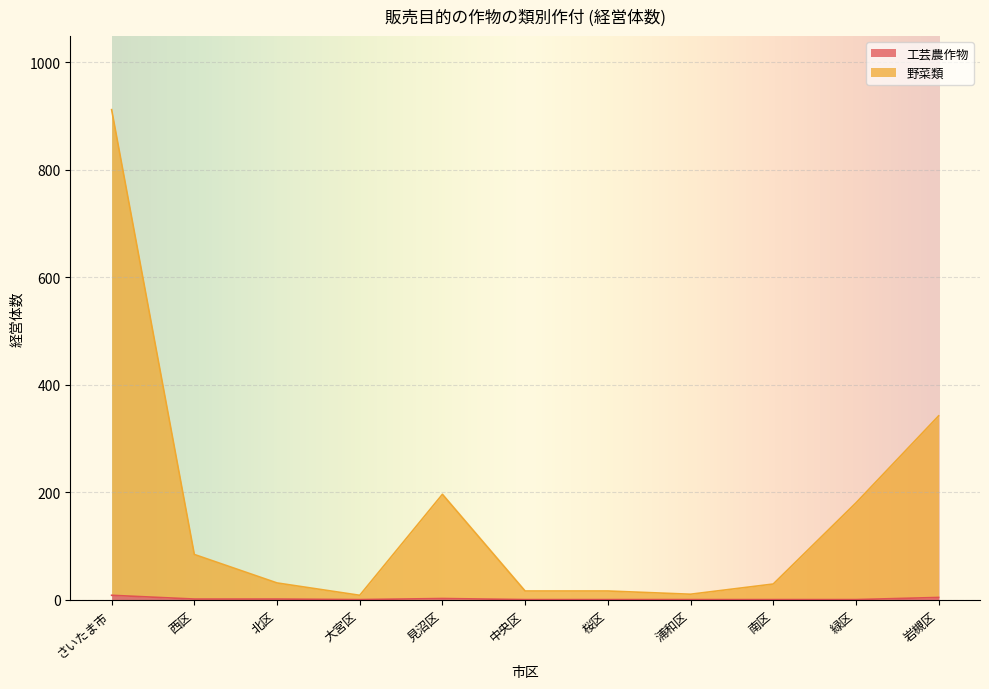

The 野菜類 series shows 8 at 大宮区. True or false?

True